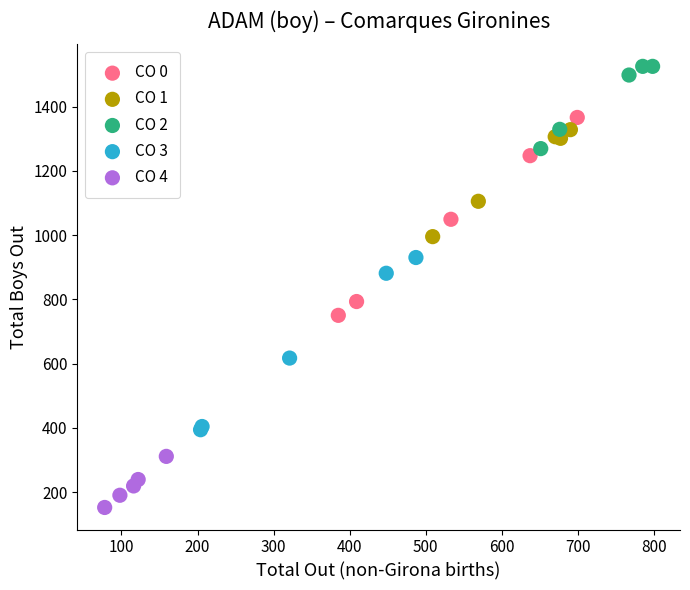

Which series contains the highest Y value?

CO 2